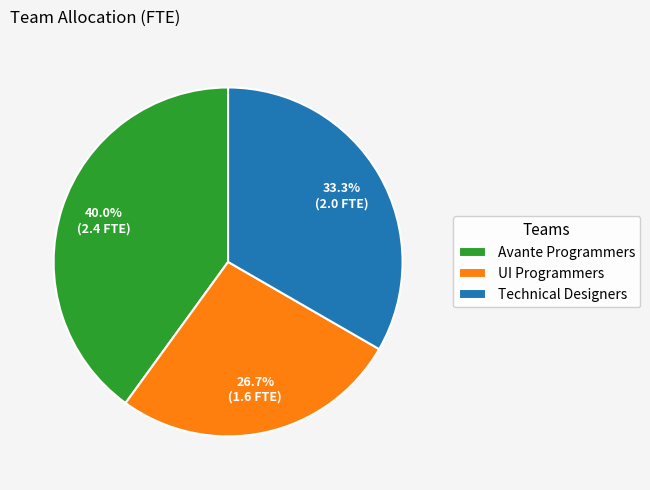

What is the ratio of the value at Avante Programmers to the value at UI Programmers?

1.5